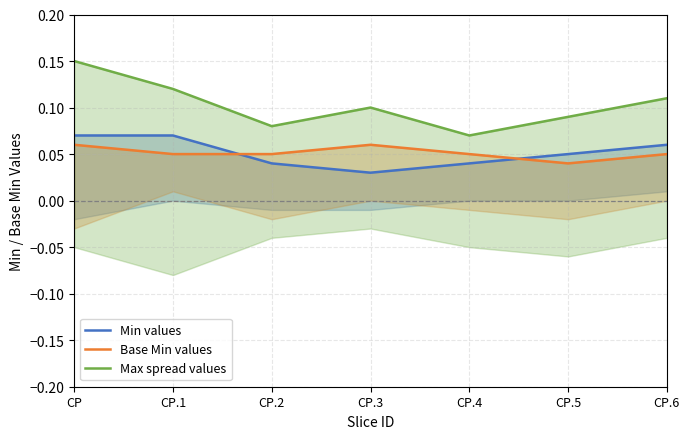

Reading left to right, what are all the values shown in this chart?

Min values: CP=0.1	CP.1=0.1	CP.2=0.0	CP.3=0.0	CP.4=0.0	CP.5=0.1	CP.6=0.1
Base Min values: CP=0.1	CP.1=0.1	CP.2=0.1	CP.3=0.1	CP.4=0.1	CP.5=0.0	CP.6=0.1
Max spread values: CP=0.1	CP.1=0.1	CP.2=0.1	CP.3=0.1	CP.4=0.1	CP.5=0.1	CP.6=0.1